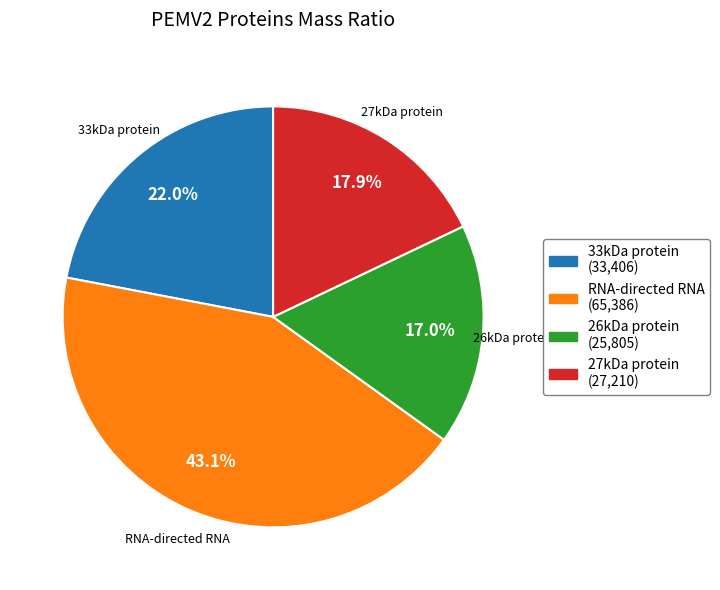

Which slice is the largest?

RNA-directed RNA (65,386)